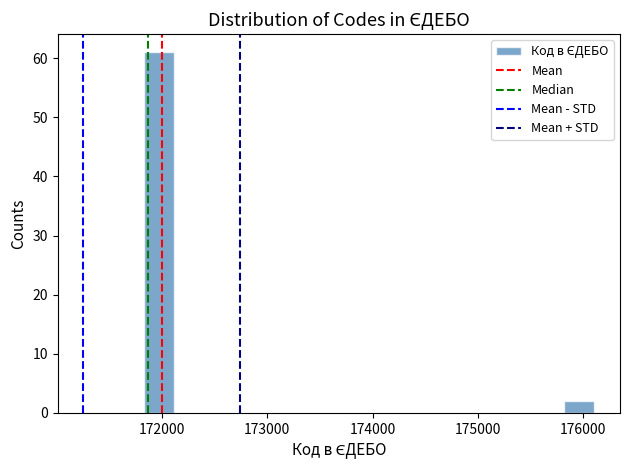

Around what value on the x-axis is the tallest bar? Give the approximate position of its centre, as read against the axis.

172000